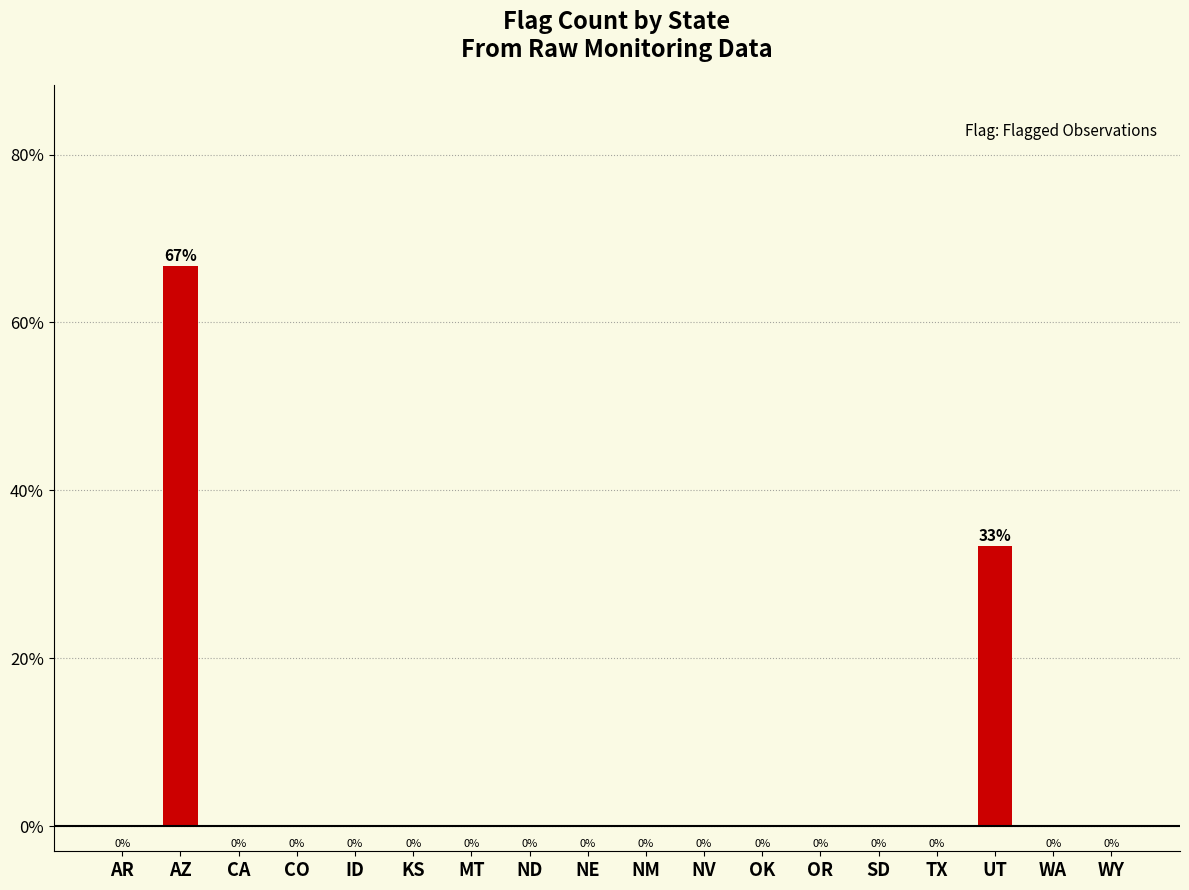

Are the bars horizontal?

No